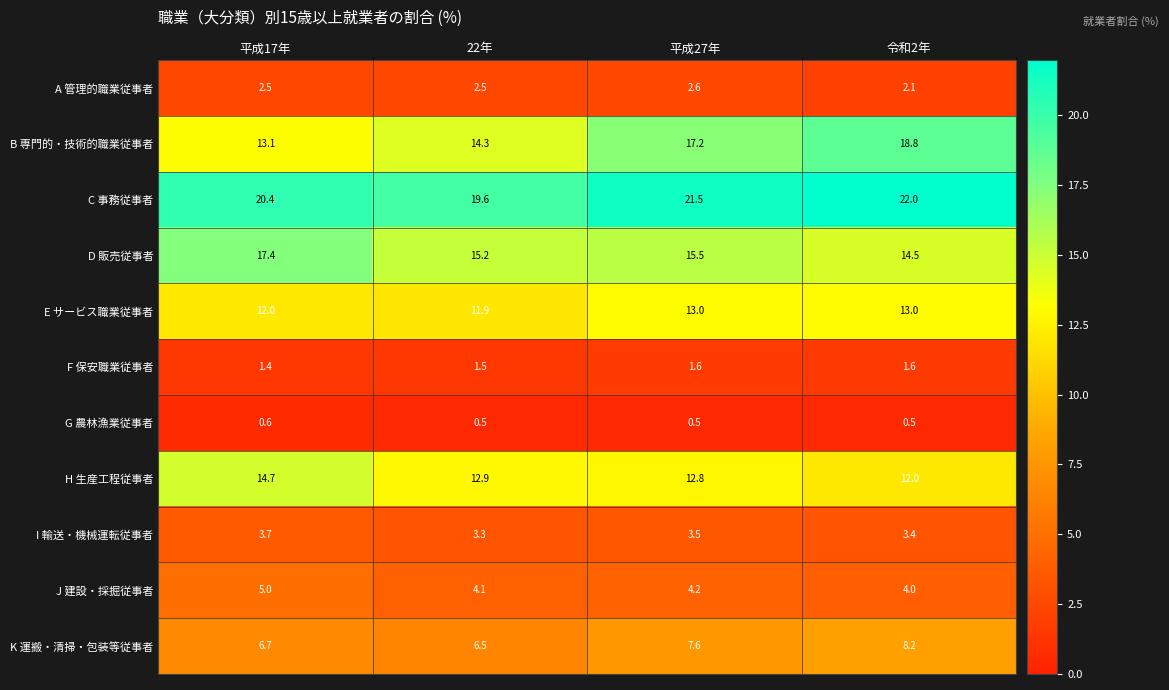

What is the maximum value shown in the chart?

22.0